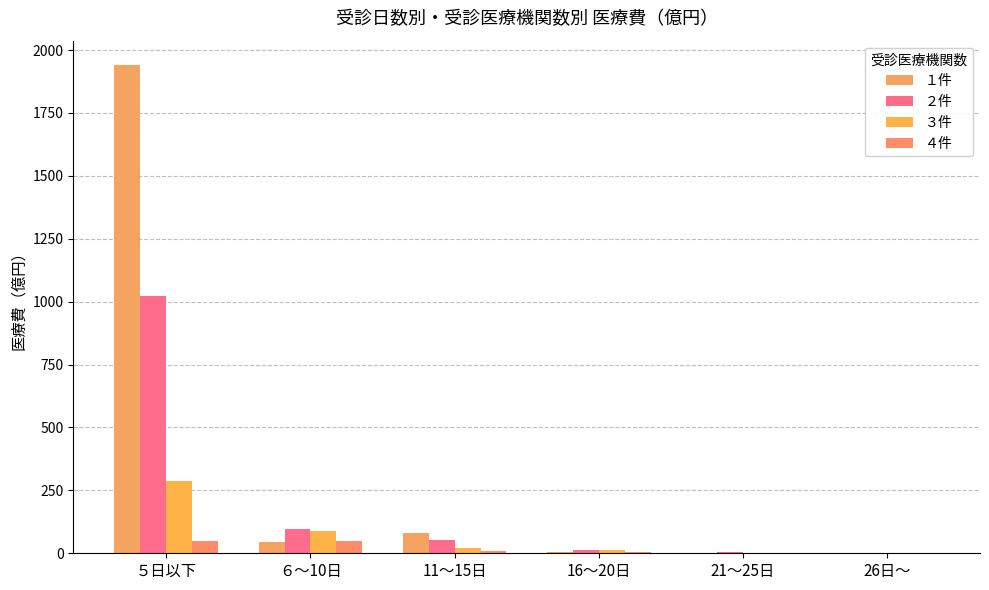

What is the total value across all series at 26日～?

3.1